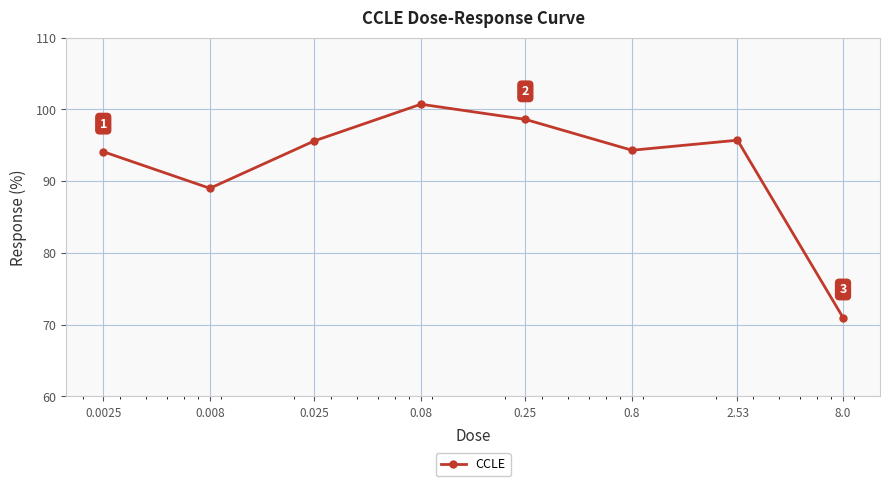

What is the difference between the maximum and minimum values?

29.7